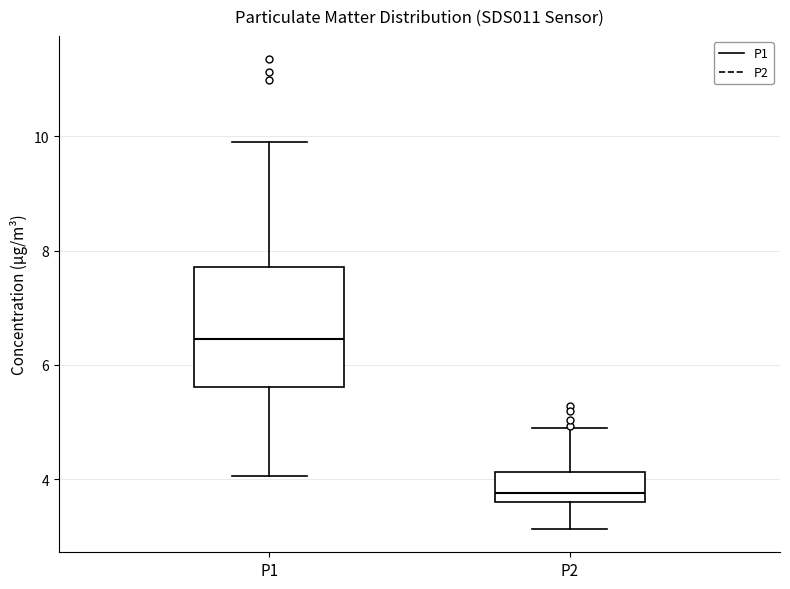

Which box has the highest median line?

P1